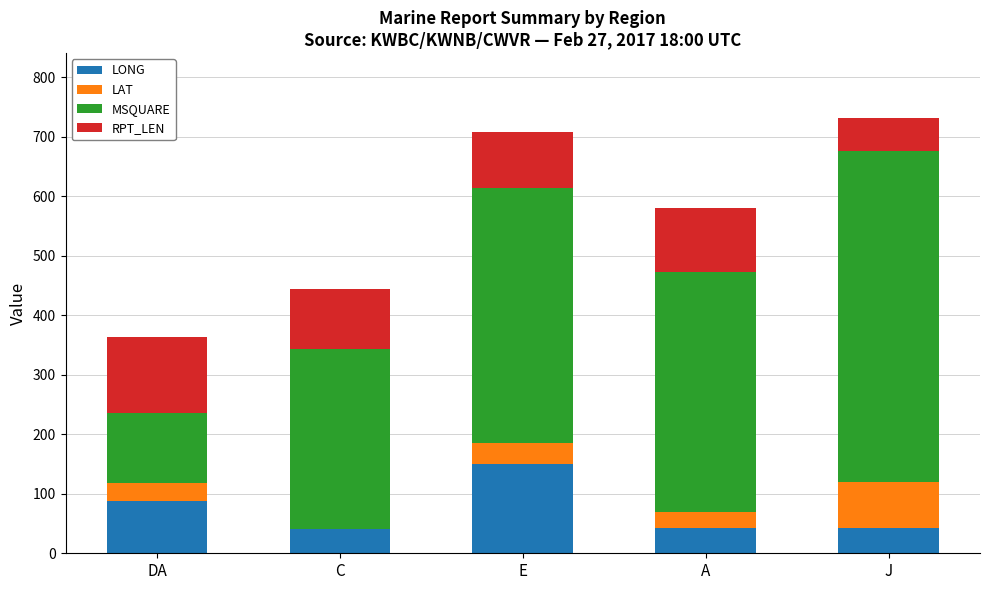

What is the highest value of the LONG series?

150.7